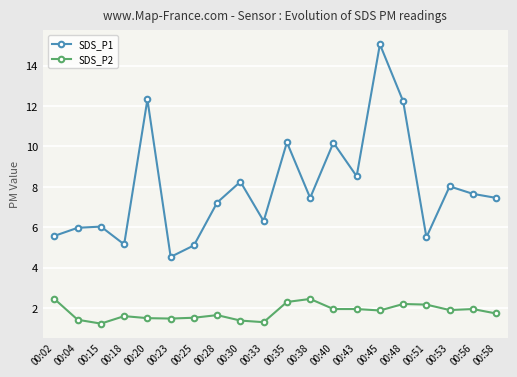

True or false: SDS_P1 has more than 2 points higher than both neighbors.

True